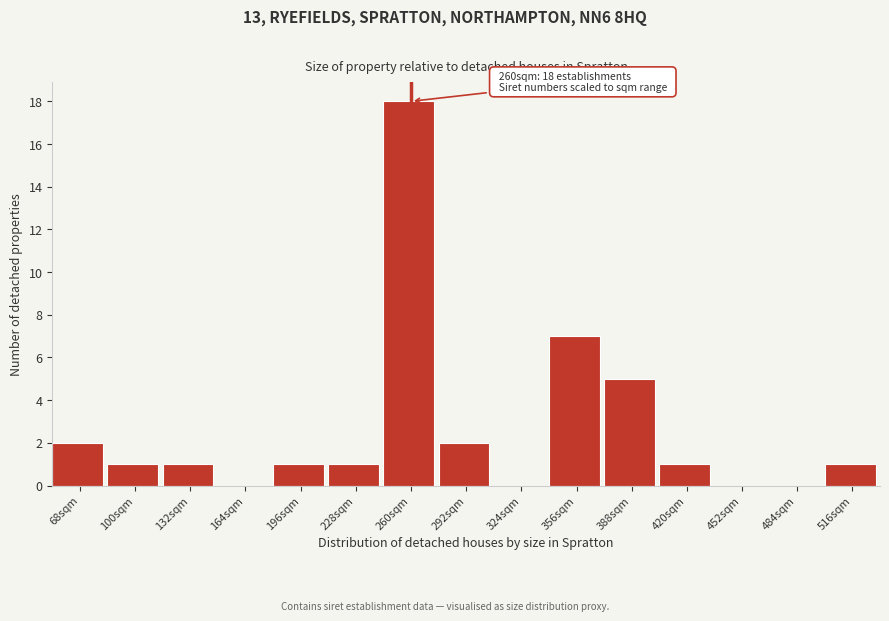

Reading left to right, what are all the values shown in this chart?

68sqm=2	100sqm=1	132sqm=1	164sqm=0	196sqm=1	228sqm=1	260sqm=18	292sqm=2	324sqm=0	356sqm=7	388sqm=5	420sqm=1	452sqm=0	484sqm=0	516sqm=1